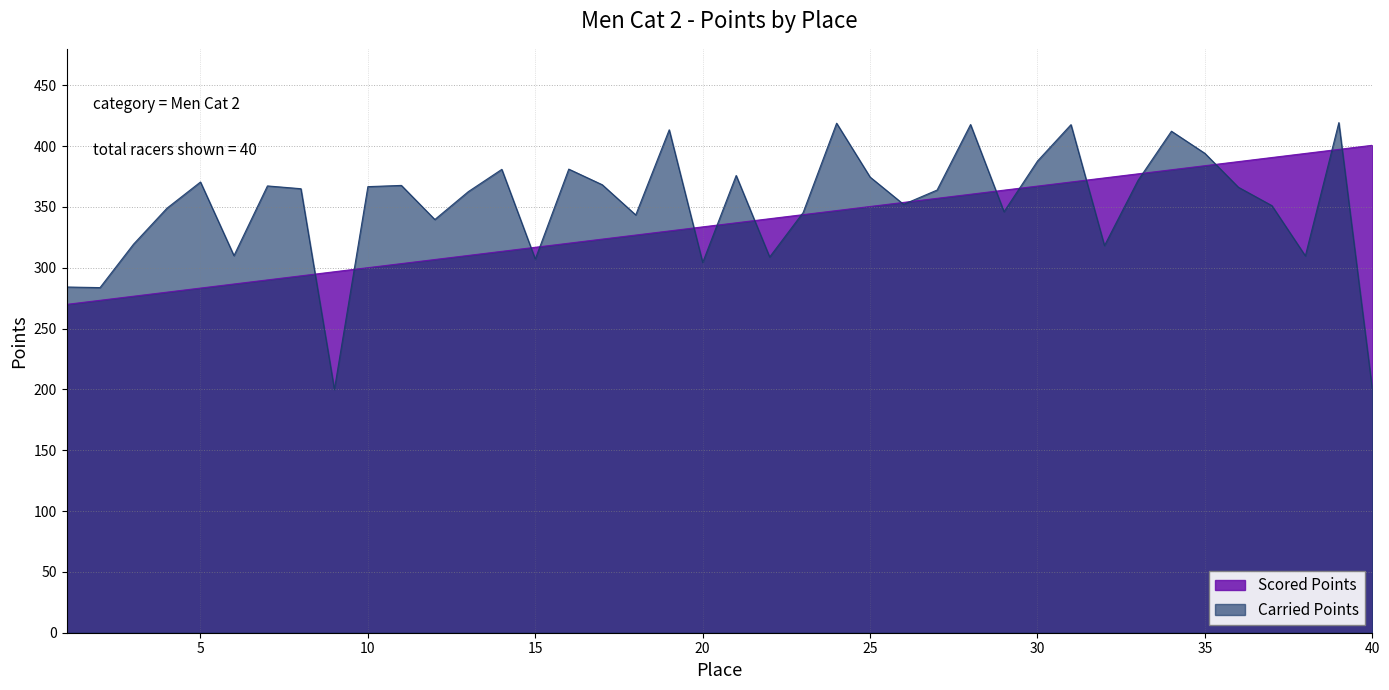

Reading left to right, transcribe all the data shown in this chart.

Scored Points: 1=269.9	2=273.3	3=276.6	4=280.0	5=283.3	6=286.7	7=290.0	8=293.4	9=296.8	10=300.1	11=303.4	12=306.8	13=310.2	14=313.5	15=316.9	16=320.2	17=323.6	18=326.9	19=330.3	20=333.6	21=337.0	22=340.3	23=343.7	24=347.1	25=350.4	26=353.8	27=357.1	28=360.5	29=363.8	30=367.2	31=370.5	32=373.9	33=377.2	34=380.6	35=383.9	36=387.3	37=390.6	38=394.0	39=397.4	40=400.7
Carried Points: 1=284.2	2=283.7	3=319.4	4=349.0	5=370.5	6=310.0	7=367.3	8=365.0	9=200.0	10=366.7	11=367.7	12=339.7	13=362.6	14=380.9	15=307.1	16=381.1	17=368.3	18=343.4	19=413.4	20=304.3	21=375.9	22=308.9	23=345.4	24=418.9	25=374.6	26=352.1	27=363.9	28=417.8	29=346.1	30=387.8	31=417.7	32=318.2	33=371.8	34=412.3	35=394.1	36=366.2	37=351.1	38=309.8	39=419.4	40=200.0